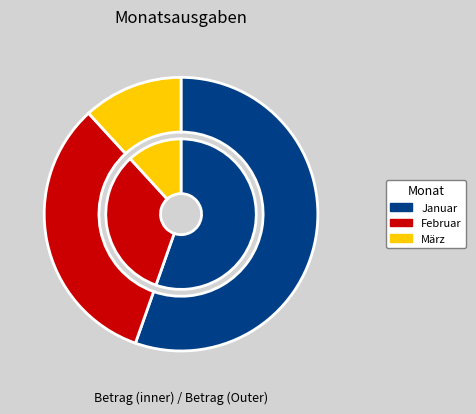

Which category has the biggest portion of the pie?

Januar